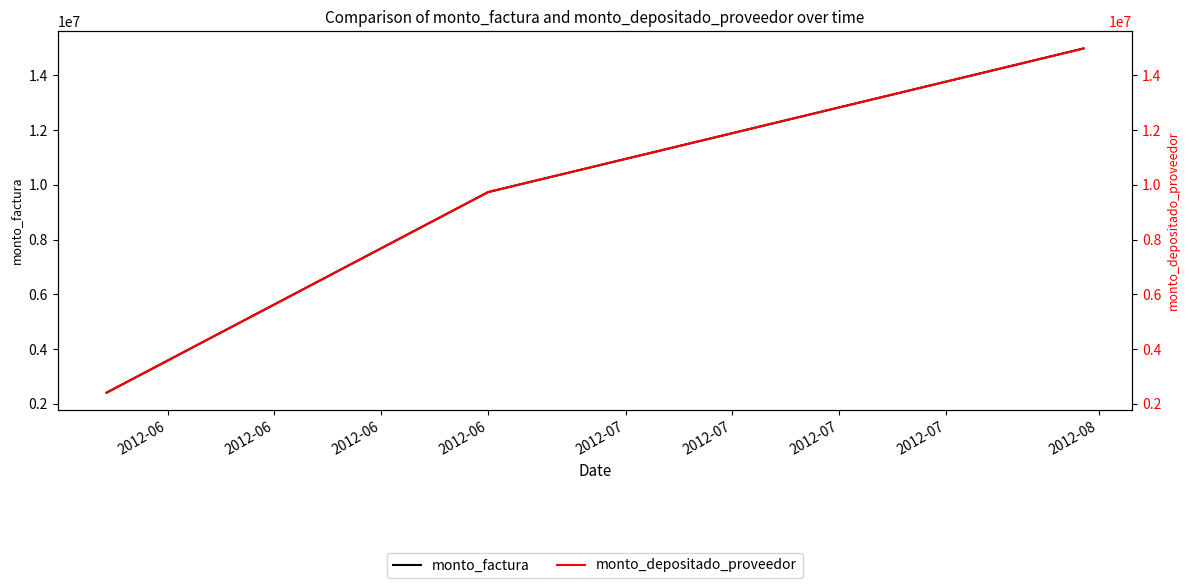

Reading left to right, transcribe all the data shown in this chart.

monto_factura: 2401490	9733136	14980405
monto_depositado_proveedor: 2401490	9733136	14980405